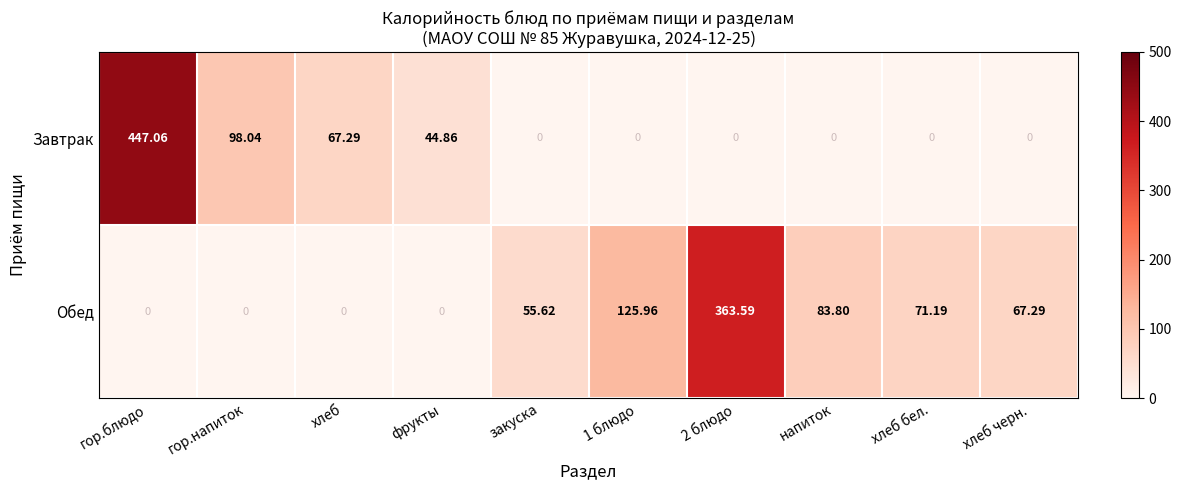

At which category is the sum across all series the highest?

гор.блюдо